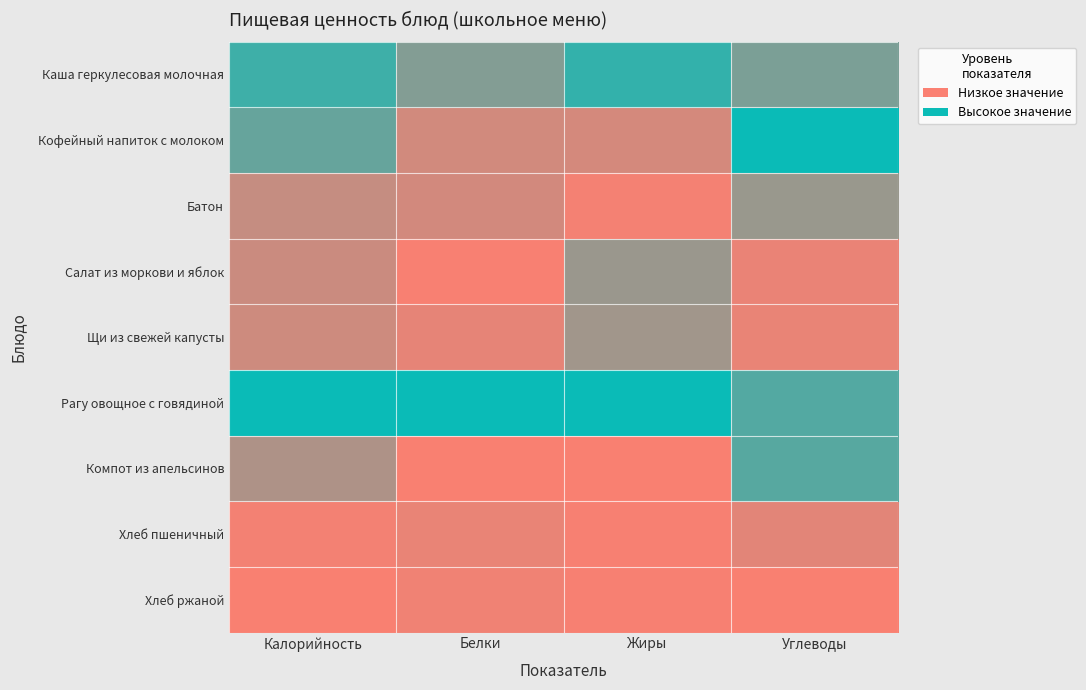

Reading left to right, extract all data points from this chart.

Каша геркулесовая молочная: Калорийность=0.8	Белки=0.5	Жиры=0.8	Углеводы=0.5
Кофейный напиток с молоком: Калорийность=0.6	Белки=0.2	Жиры=0.2	Углеводы=1.0
Батон: Калорийность=0.2	Белки=0.2	Жиры=0.0	Углеводы=0.4
Салат из моркови и яблок: Калорийность=0.2	Белки=0.0	Жиры=0.4	Углеводы=0.1
Щи из свежей капусты: Калорийность=0.2	Белки=0.1	Жиры=0.4	Углеводы=0.1
Рагу овощное с говядиной: Калорийность=1.0	Белки=1.0	Жиры=1.0	Углеводы=0.7
Компот из апельсинов: Калорийность=0.3	Белки=0.0	Жиры=0.0	Углеводы=0.7
Хлеб пшеничный: Калорийность=0.0	Белки=0.1	Жиры=0.0	Углеводы=0.1
Хлеб ржаной: Калорийность=0.0	Белки=0.0	Жиры=0.0	Углеводы=0.0